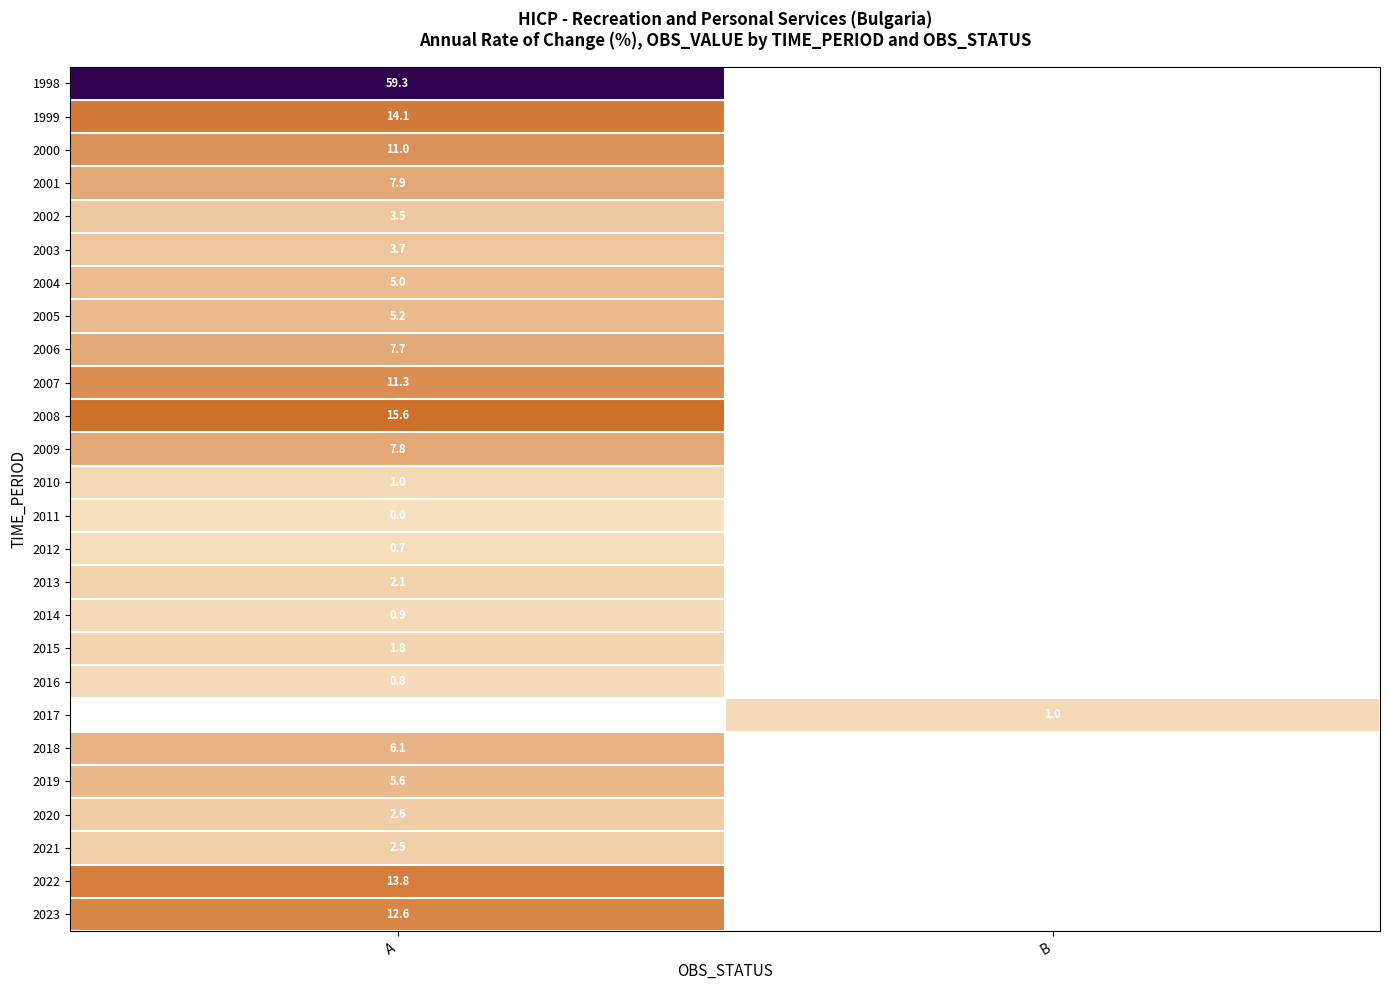

The 1999 series shows 14.1 at A. True or false?

True